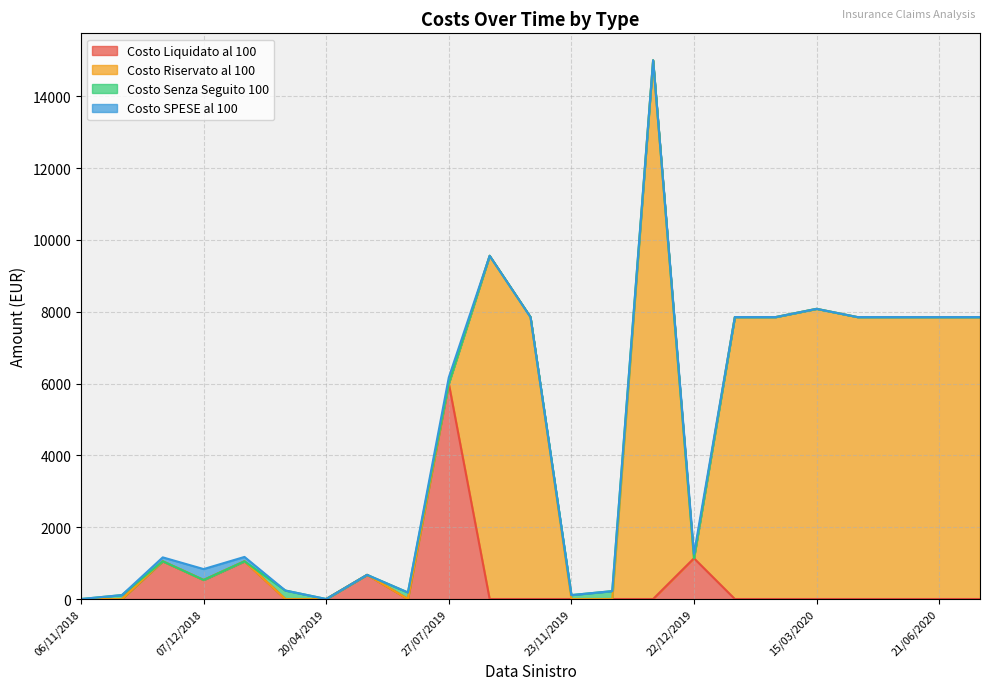

True or false: Costo Senza Seguito 100 has a value of -122.3 at 06/12/2018.

False